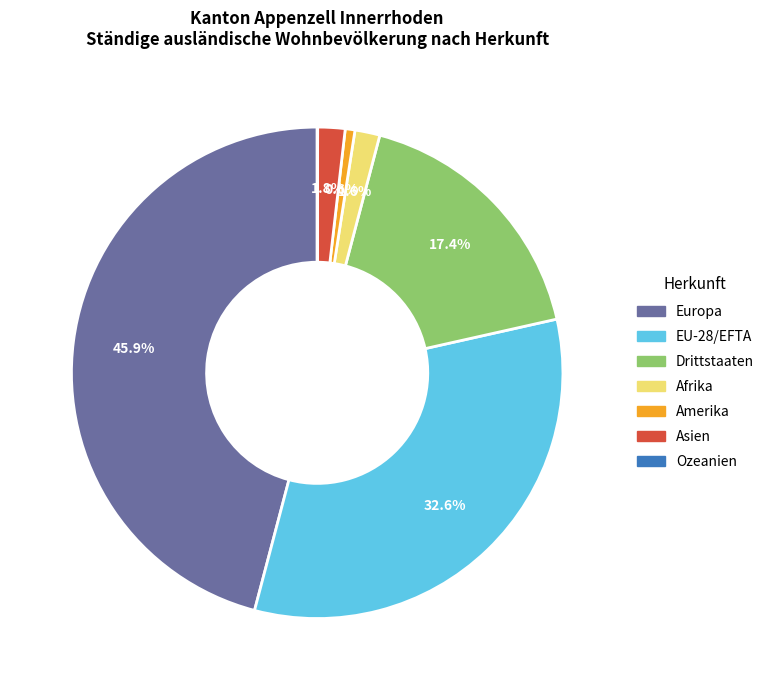

Which has a higher value, Amerika or Europa?

Europa